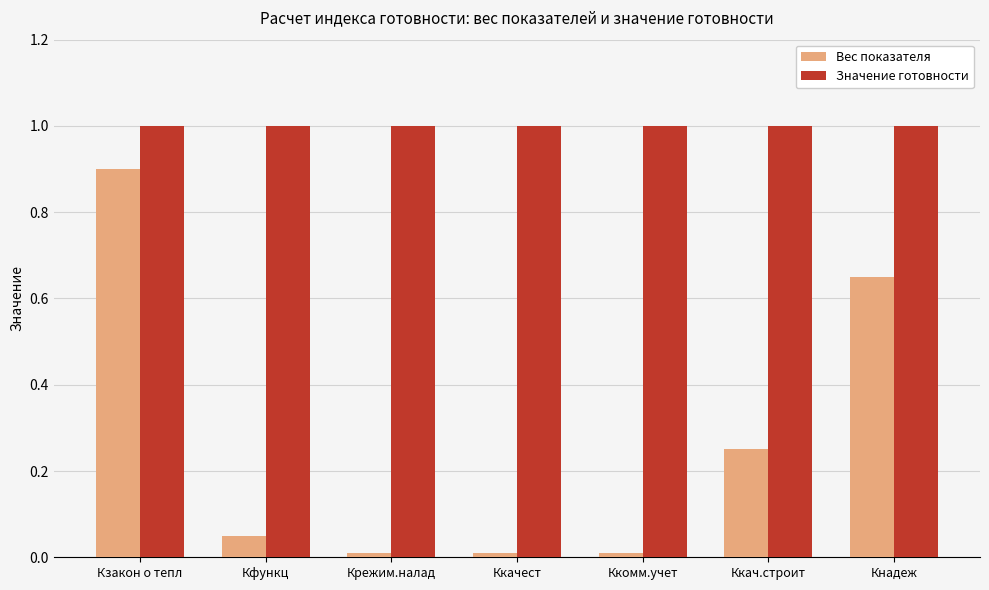

What is the total value across all series at Крежим.налад?

1.0